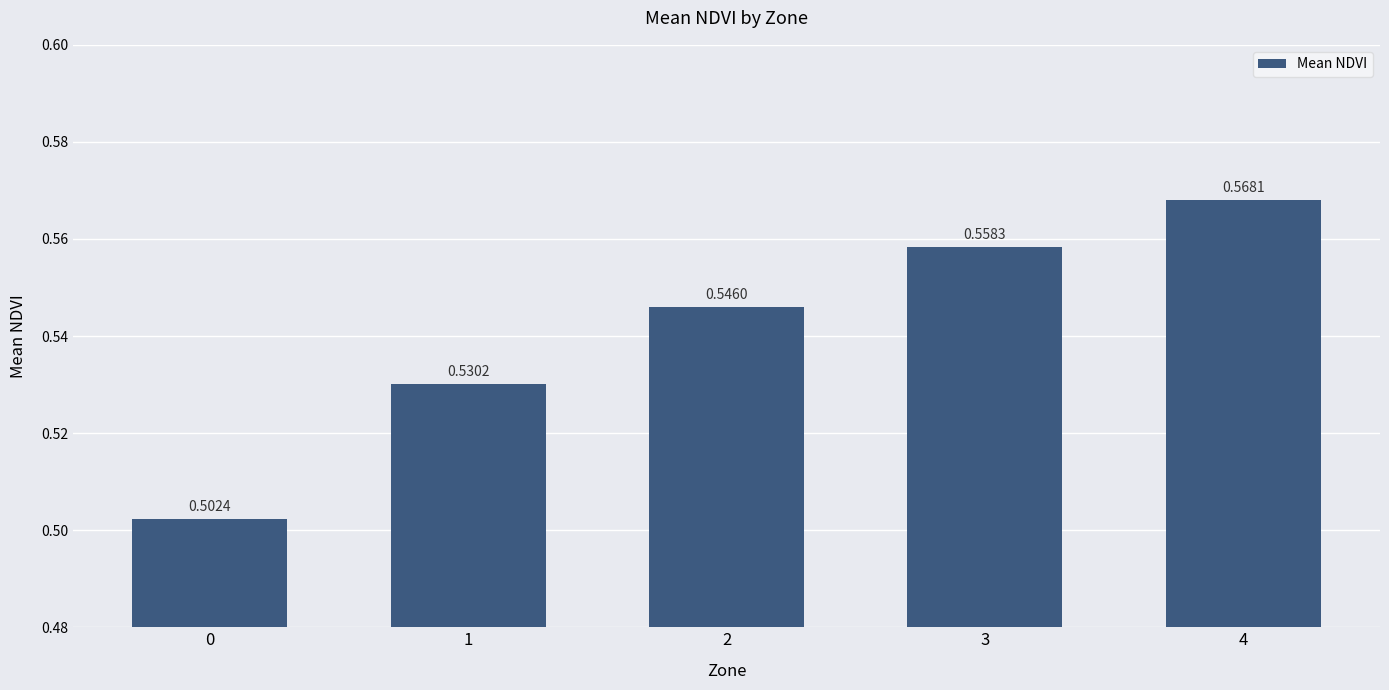

Between 0 and 4, which is larger?

4